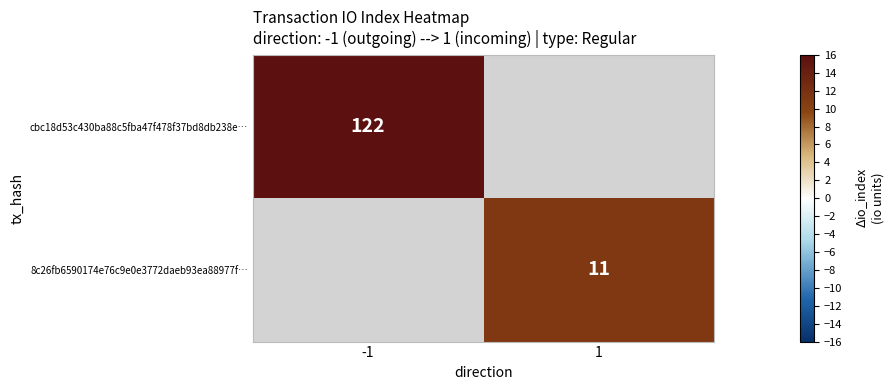

Is the value of cbc18d53c430ba88c5fba47f478f37bd8db238e… at -1 greater than the value of 8c26fb6590174e76c9e0e3772daeb93ea88977f… at 1?

Yes